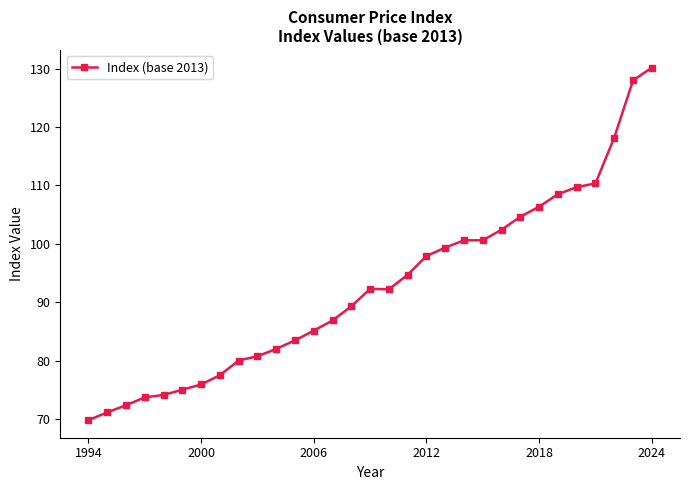

What is the value of the 23rd point from the left?

102.4